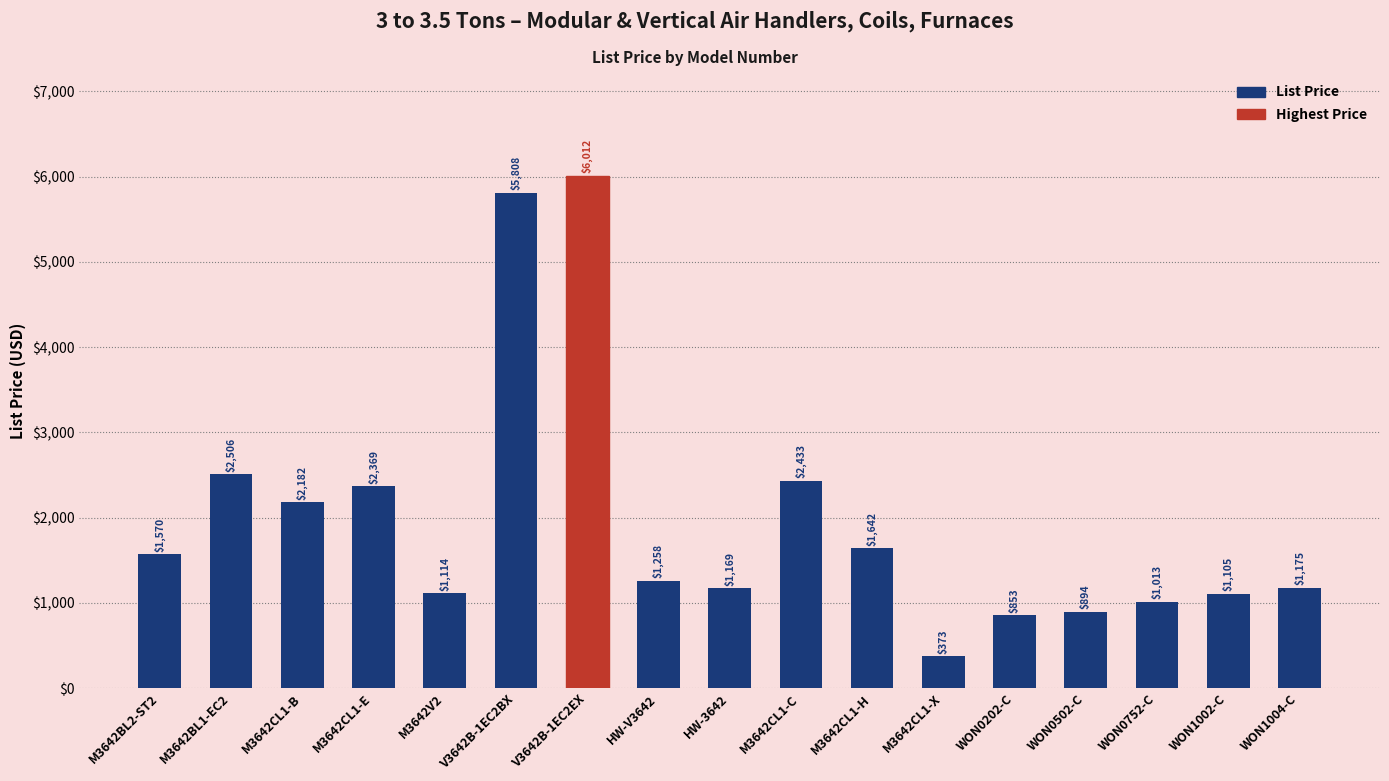

Is it true that the value at M3642CL1-C is 1608.7?

False